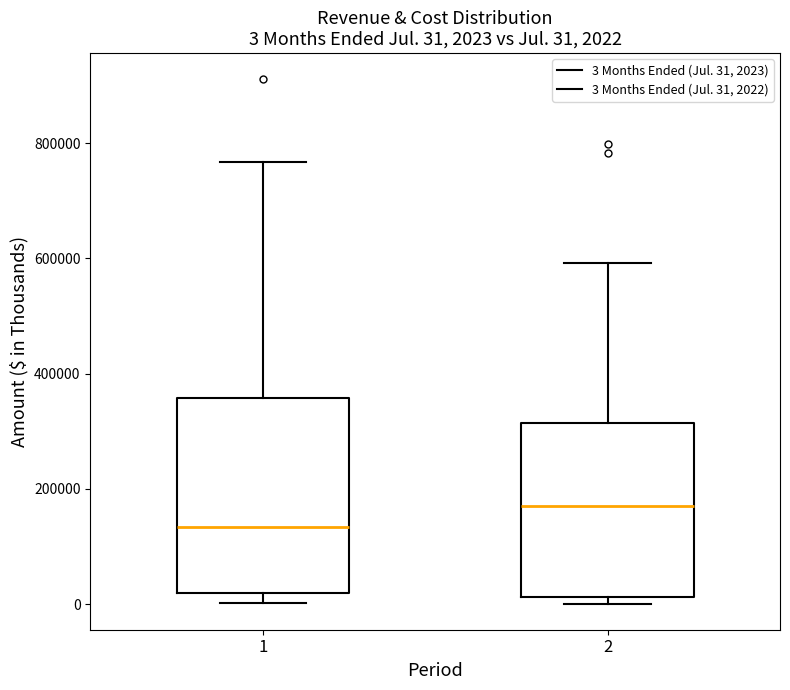

Which box has the lowest median line?

1